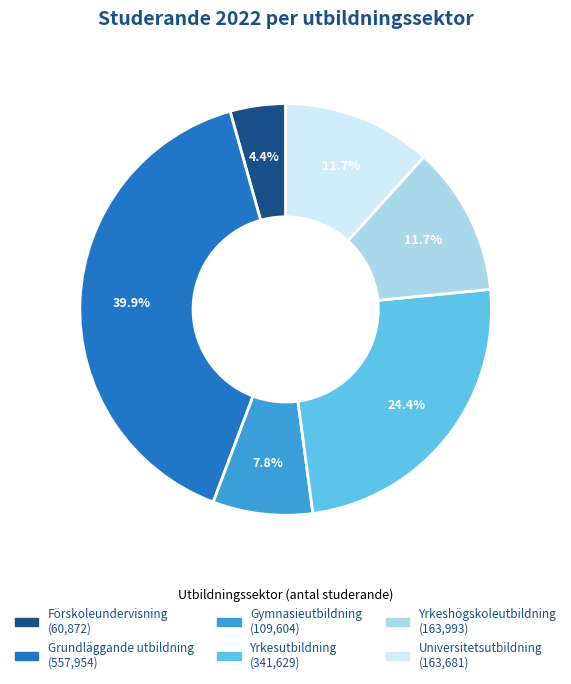

To the nearest percent, what is the difference between the largest and smallest slice percentages?

36%